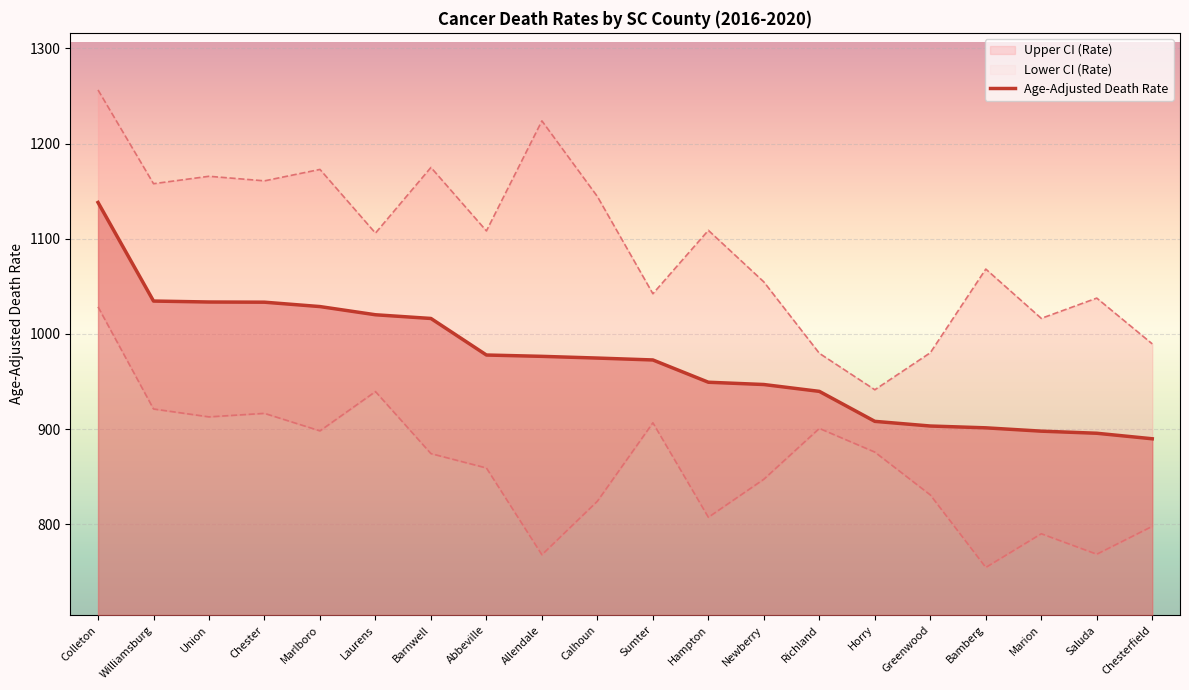

What position from the right is Horry?

6